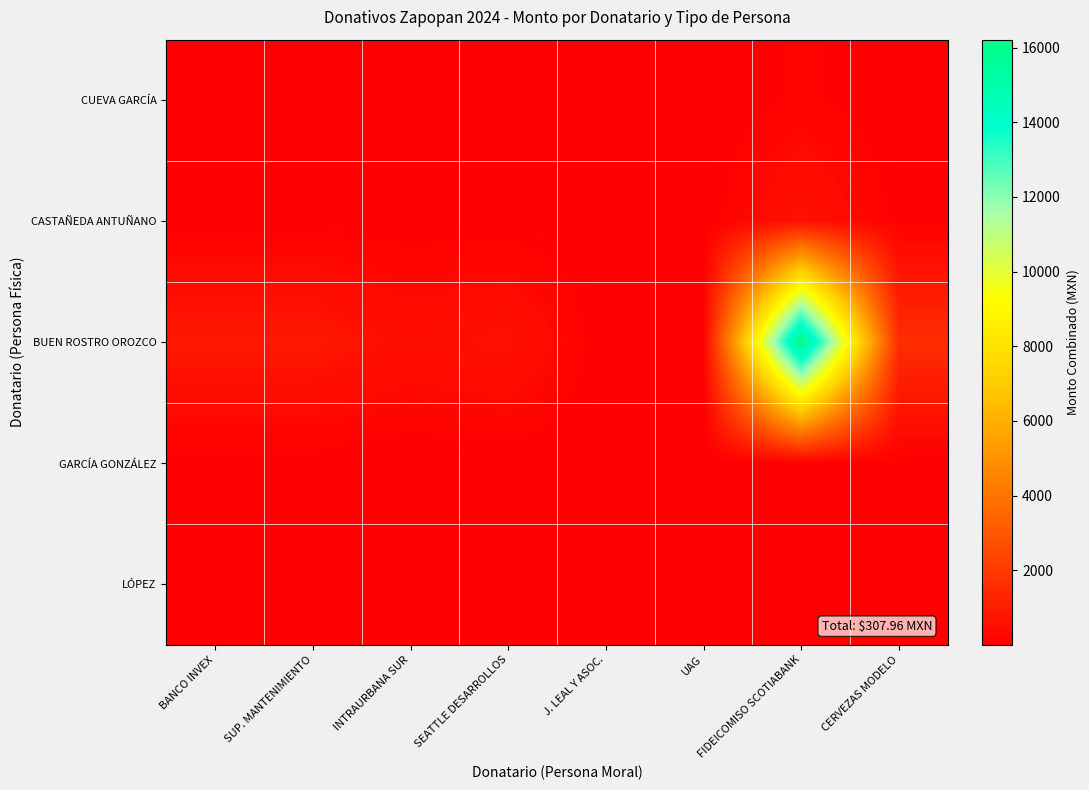

Reading left to right, list all the values displayed in this chart.

CUEVA GARCÍA: BANCO INVEX=8.0	SUP. MANTENIMIENTO=8.0	INTRAURBANA SUR=4.7	SEATTLE DESARROLLOS=6.0	J. LEAL Y ASOC.=0.0	UAG=1.0	FIDEICOMISO SCOTIABANK=155.0	CERVEZAS MODELO=15.1
CASTAÑEDA ANTUÑANO: BANCO INVEX=32.0	SUP. MANTENIMIENTO=32.0	INTRAURBANA SUR=18.7	SEATTLE DESARROLLOS=24.0	J. LEAL Y ASOC.=0.1	UAG=4.0	FIDEICOMISO SCOTIABANK=620.0	CERVEZAS MODELO=60.3
BUEN ROSTRO OROZCO: BANCO INVEX=837.0	SUP. MANTENIMIENTO=837.0	INTRAURBANA SUR=488.6	SEATTLE DESARROLLOS=627.7	J. LEAL Y ASOC.=2.1	UAG=104.6	FIDEICOMISO SCOTIABANK=16216.1	CERVEZAS MODELO=1577.7
GARCÍA GONZÁLEZ: BANCO INVEX=4.1	SUP. MANTENIMIENTO=4.1	INTRAURBANA SUR=2.4	SEATTLE DESARROLLOS=3.1	J. LEAL Y ASOC.=0.0	UAG=0.5	FIDEICOMISO SCOTIABANK=79.0	CERVEZAS MODELO=7.7
LÓPEZ: BANCO INVEX=0.5	SUP. MANTENIMIENTO=0.5	INTRAURBANA SUR=0.3	SEATTLE DESARROLLOS=0.4	J. LEAL Y ASOC.=0.0	UAG=0.1	FIDEICOMISO SCOTIABANK=9.3	CERVEZAS MODELO=0.9